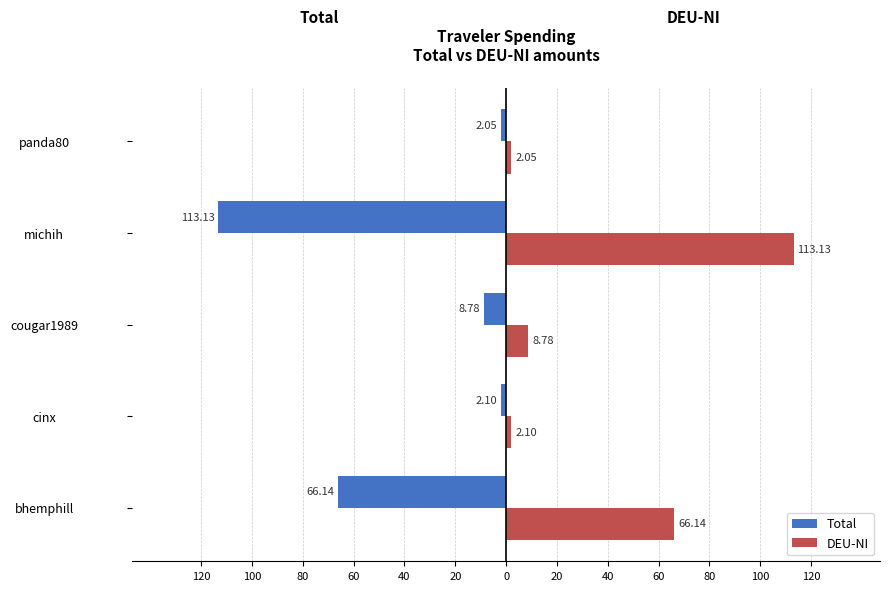

What are all the series names shown in the legend?

Total, DEU-NI